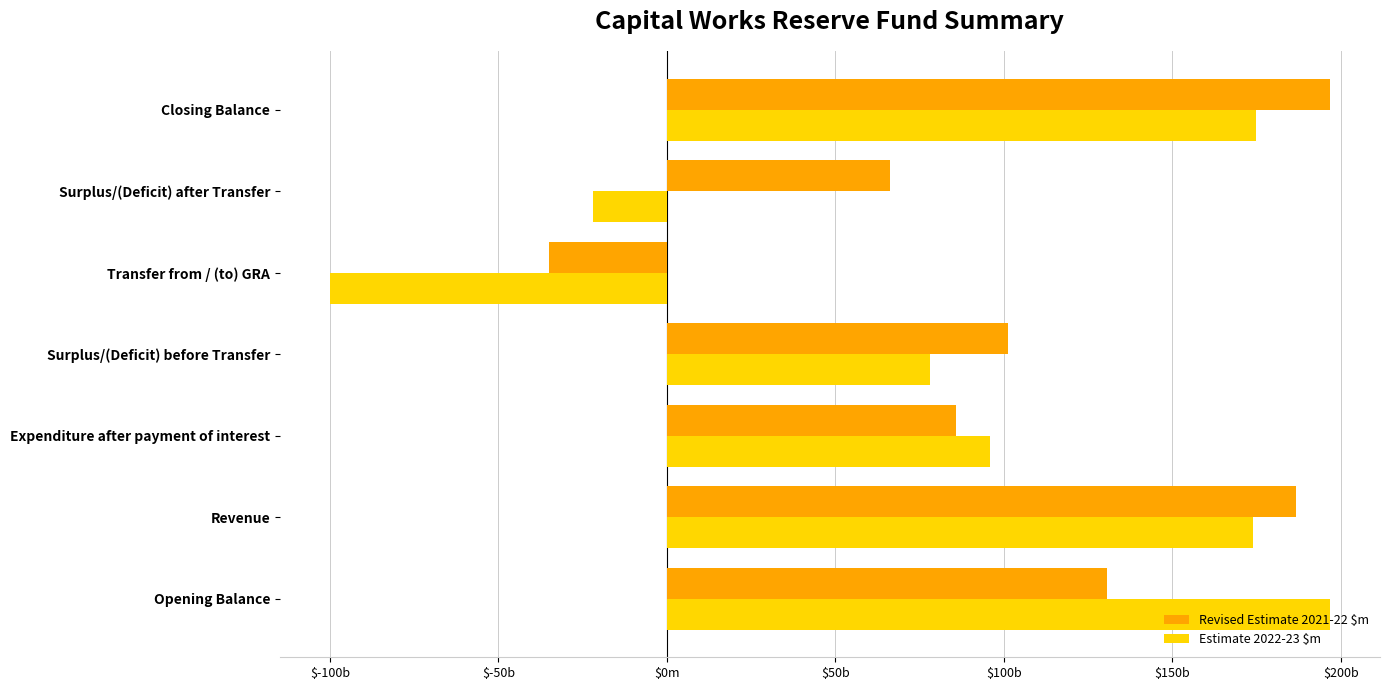

At which label does Revised Estimate 2021-22 $m reach its peak?

Closing Balance